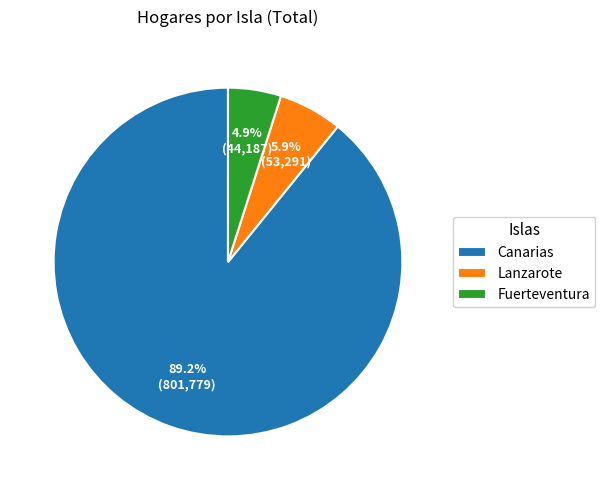

Count the number of slices in the pie.

3